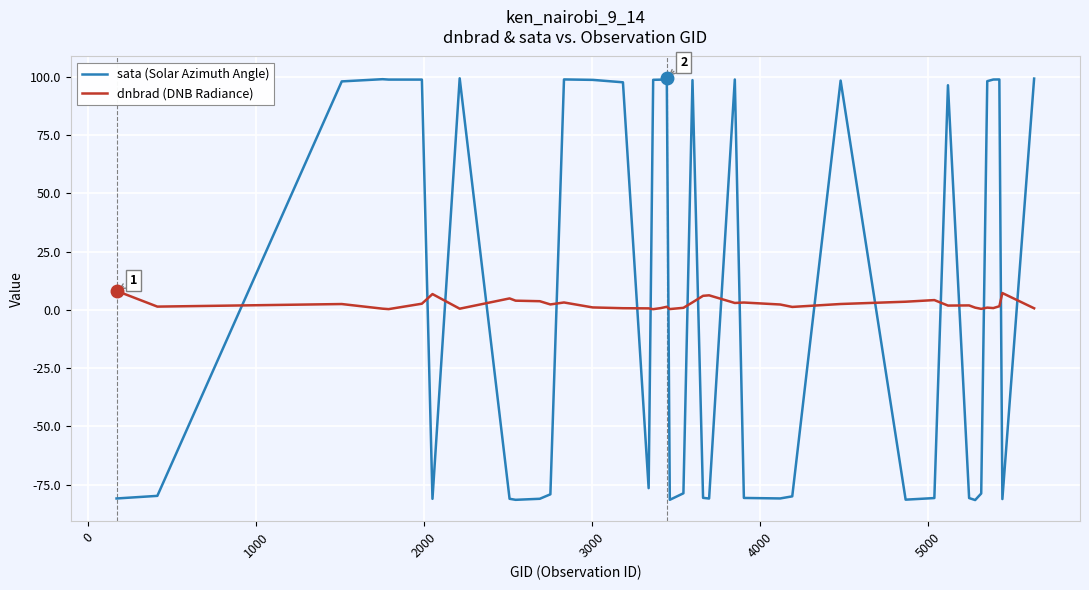

What is the maximum value for dnbrad (DNB Radiance)?

8.2